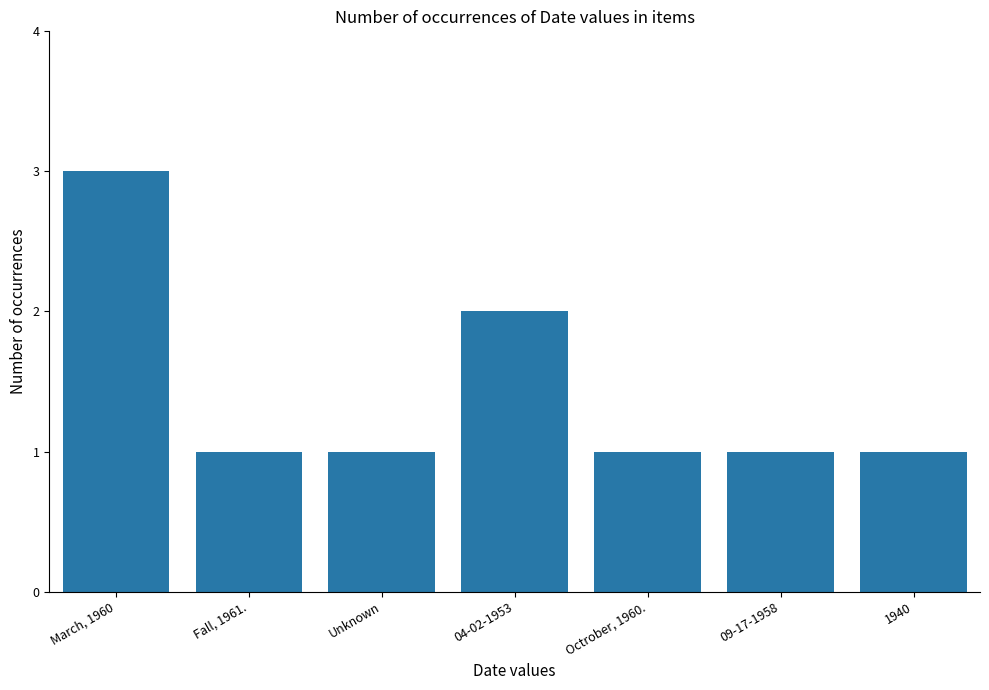

What is the approximate value at 04-02-1953?

2